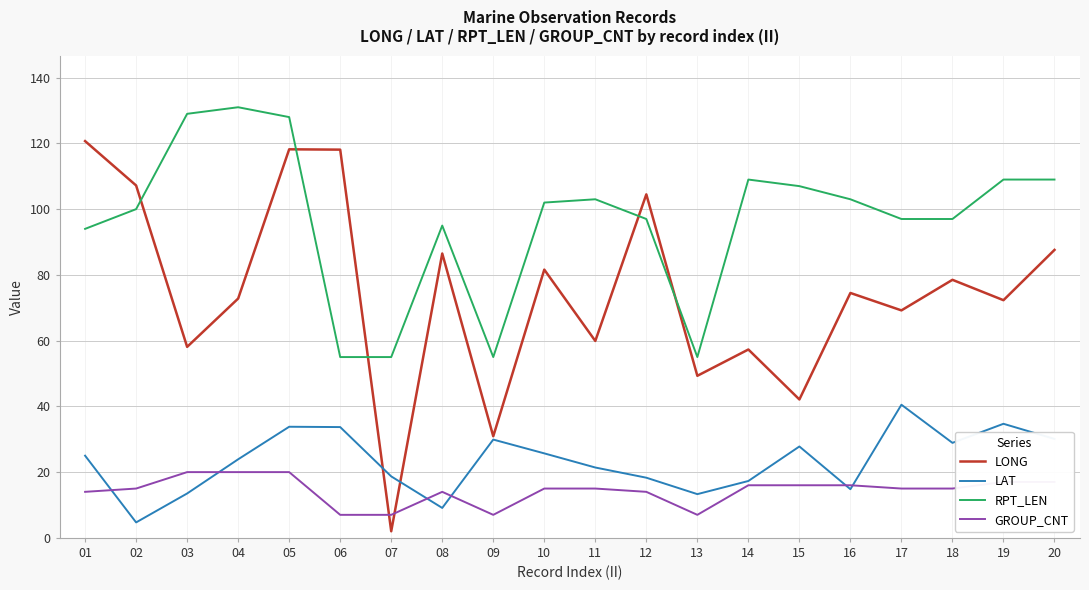

What is the sum of the LONG values at 12 and 03?

162.6